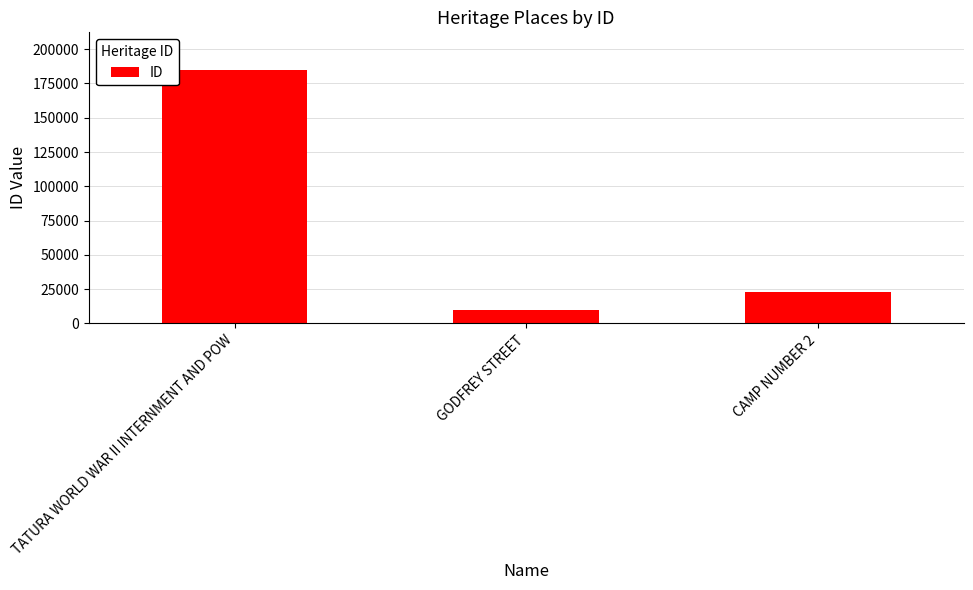

Between GODFREY STREET and CAMP NUMBER 2, which is larger?

CAMP NUMBER 2